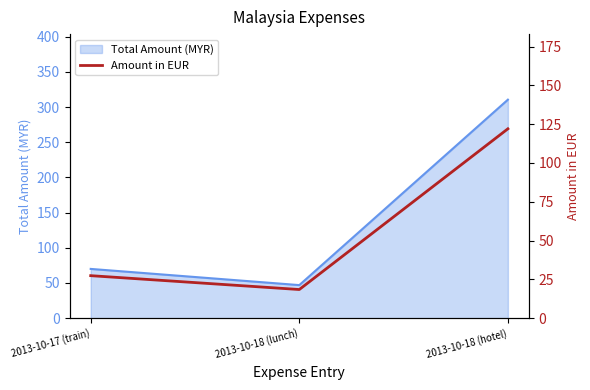

What is the label of the 1st point from the right?

2013-10-18 (hotel)